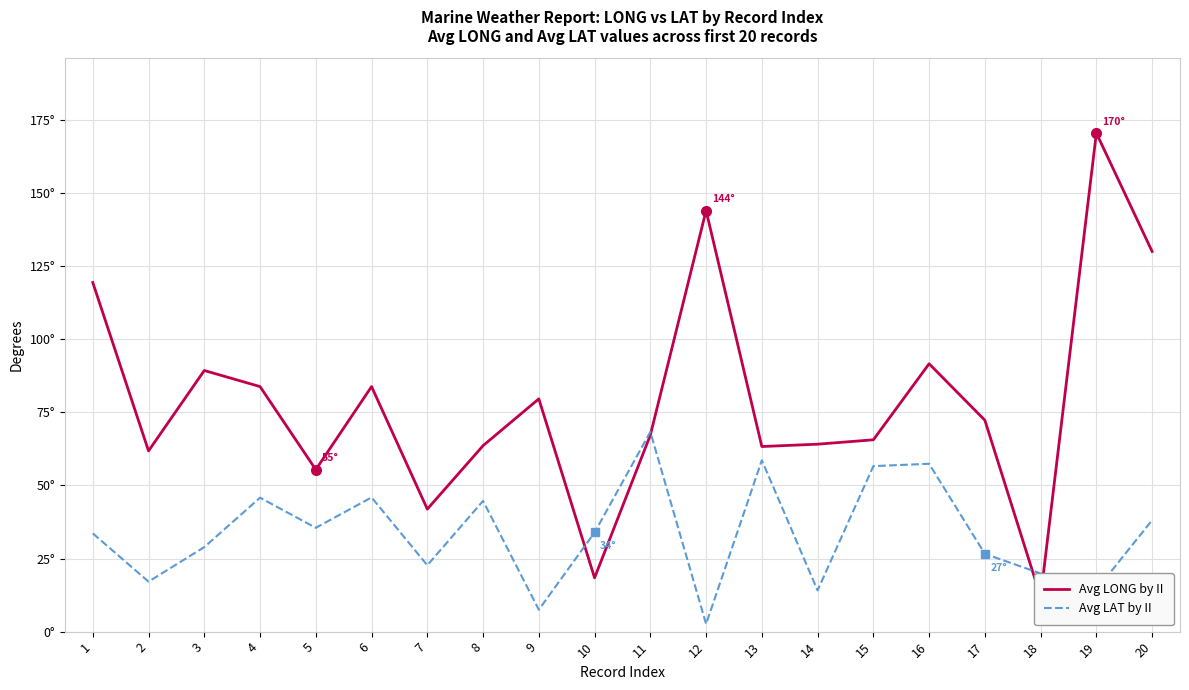

How many times do Avg LONG by II and Avg LAT by II cross each other?

4